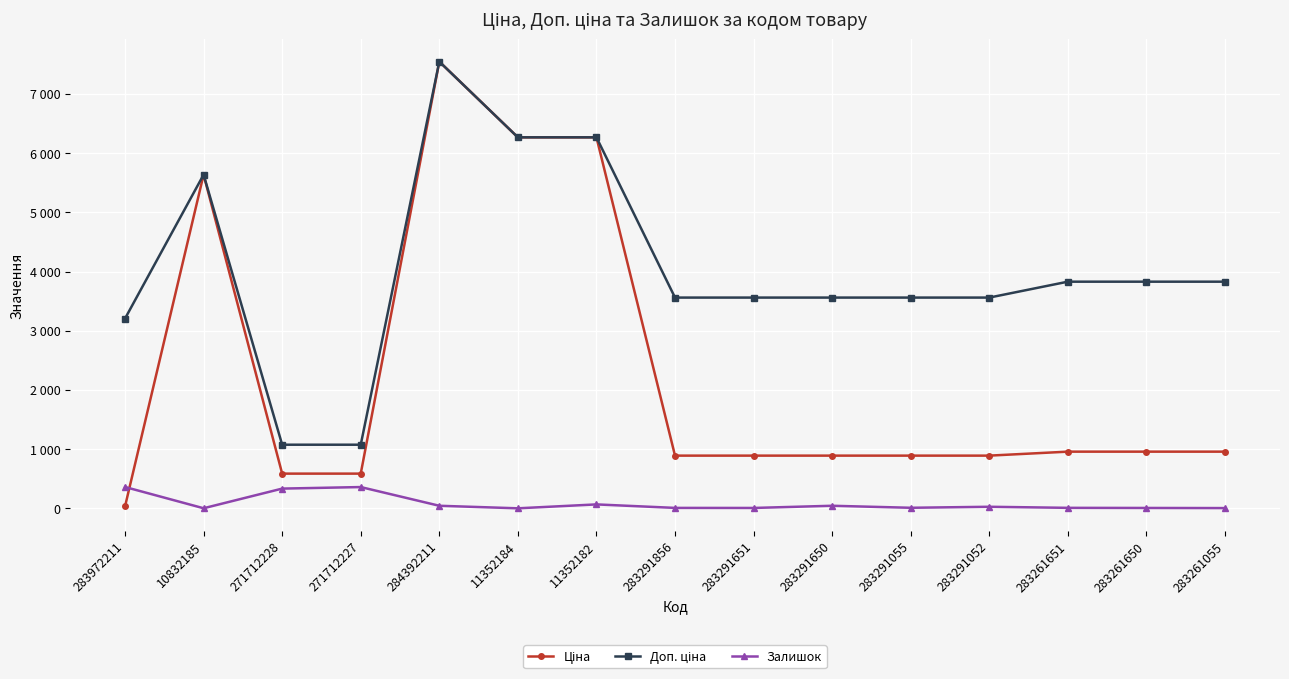

Is this an area chart (filled region under the line)?

No